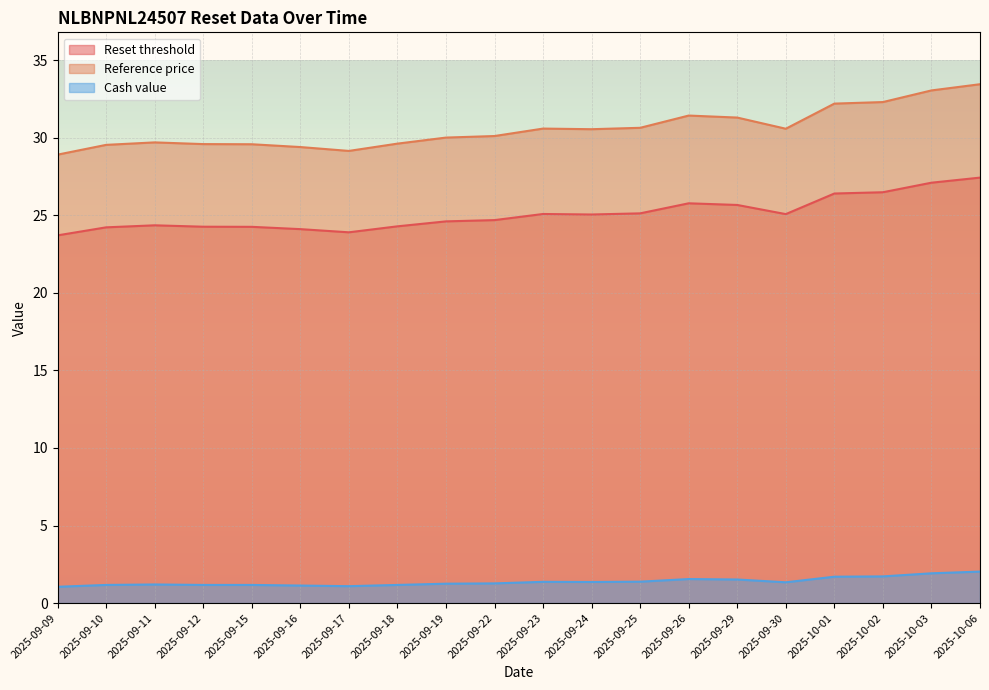

Is the value of Cash value at 2025-09-29 greater than the value of Reset threshold at 2025-10-02?

No